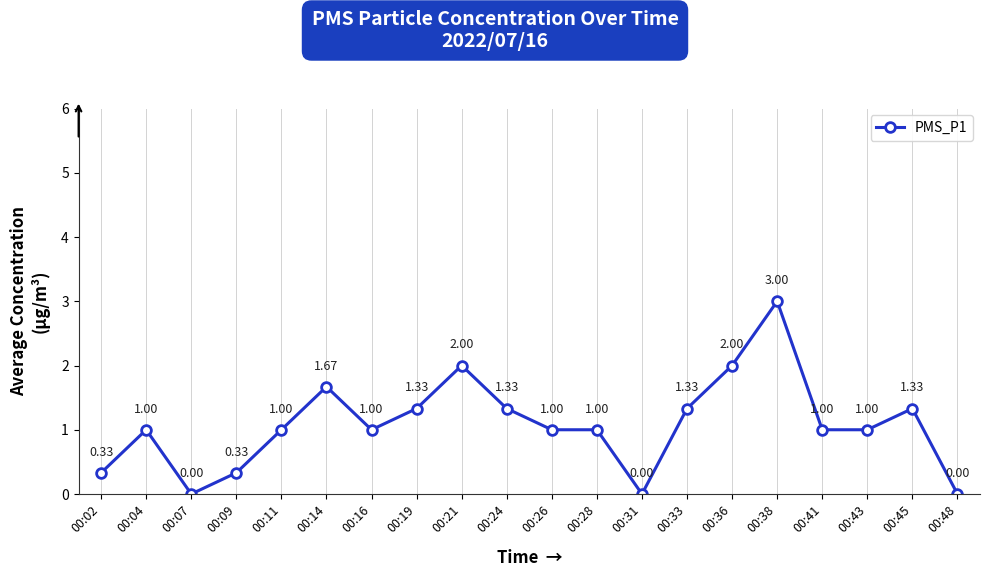

What is the maximum value shown in the chart?

3.0